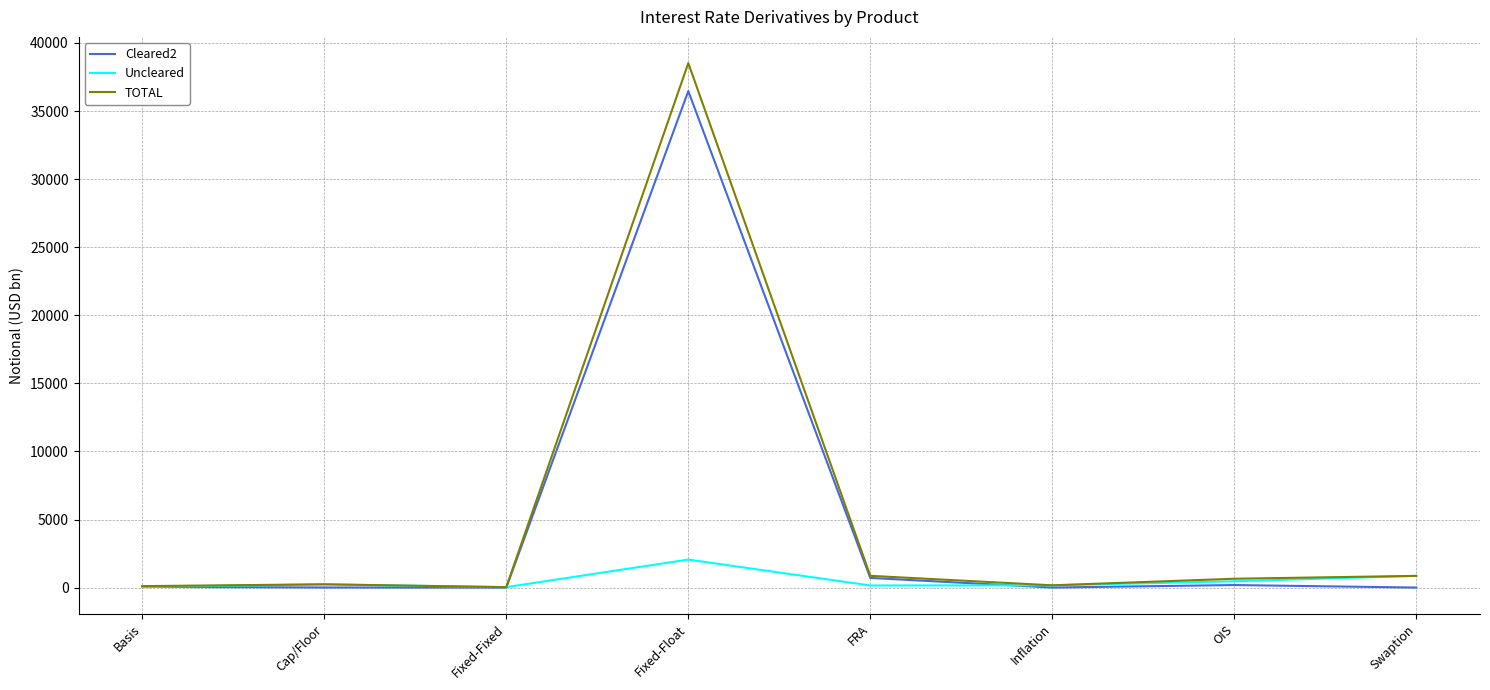

What is the maximum value shown in the chart?

38522